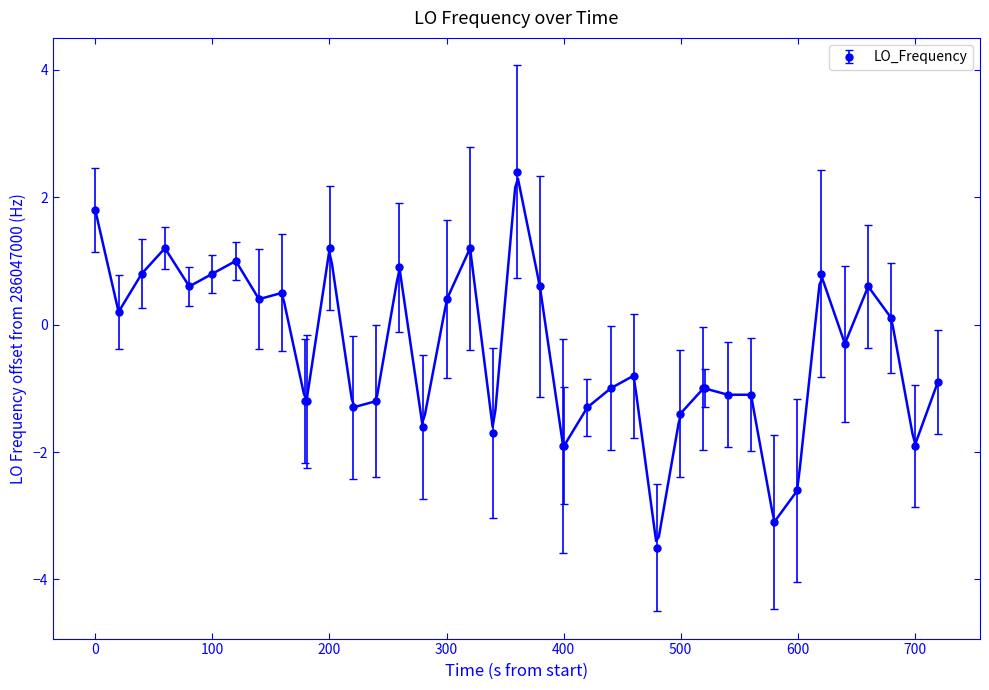

What is the value of the LO_Frequency point at the 29th from the left?

-1.0